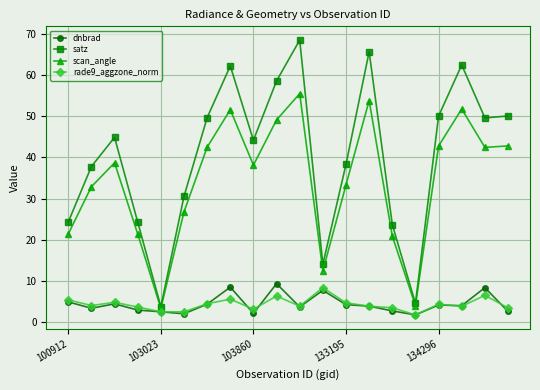

What is the smallest value displayed?

1.6